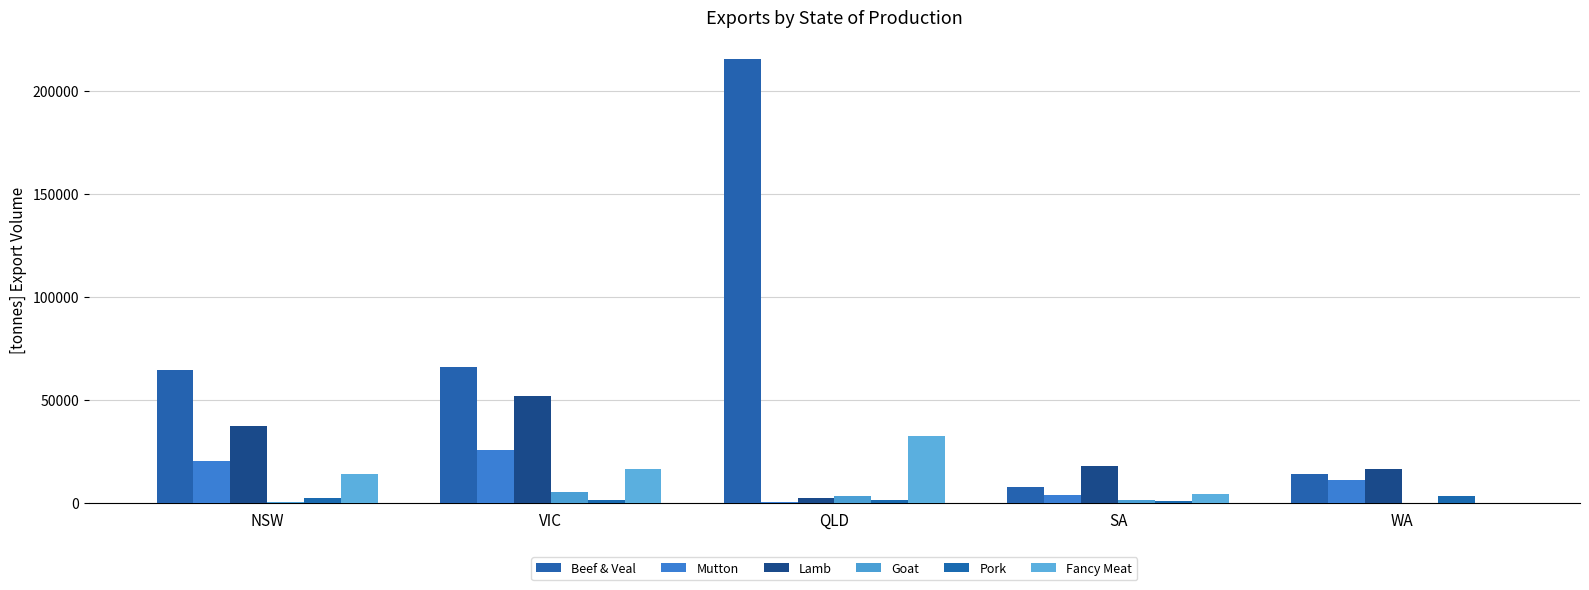

Which series has the largest total across all categories?

Beef & Veal